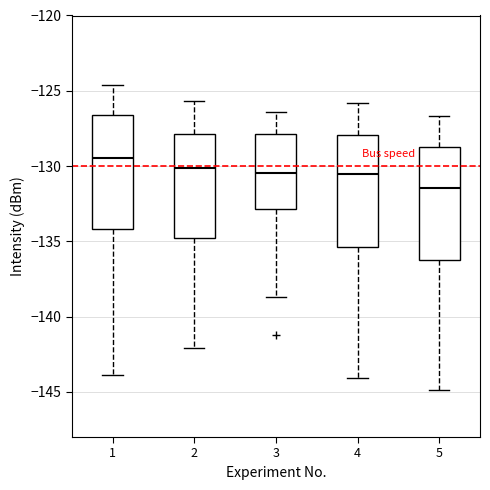

Which box's median line is the lowest?

5